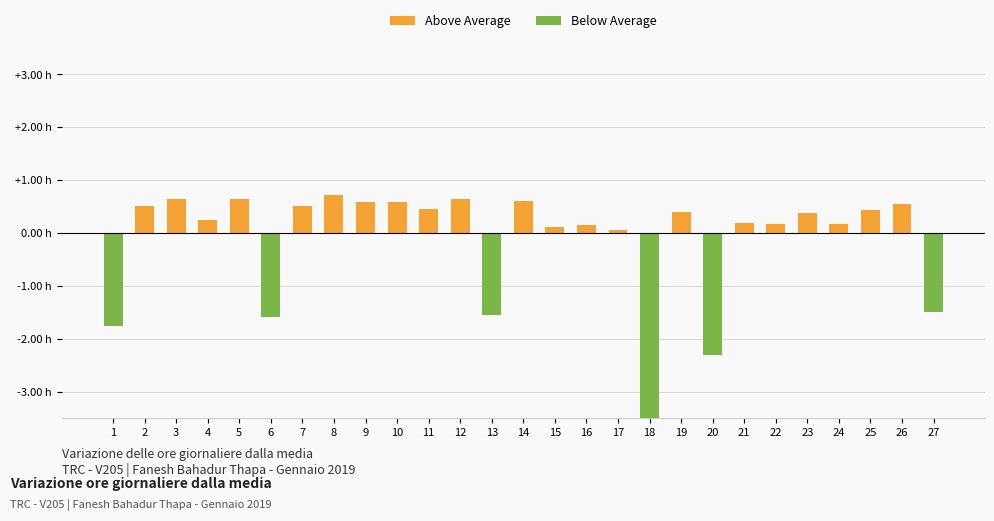

At which category is the sum across all series the highest?

8